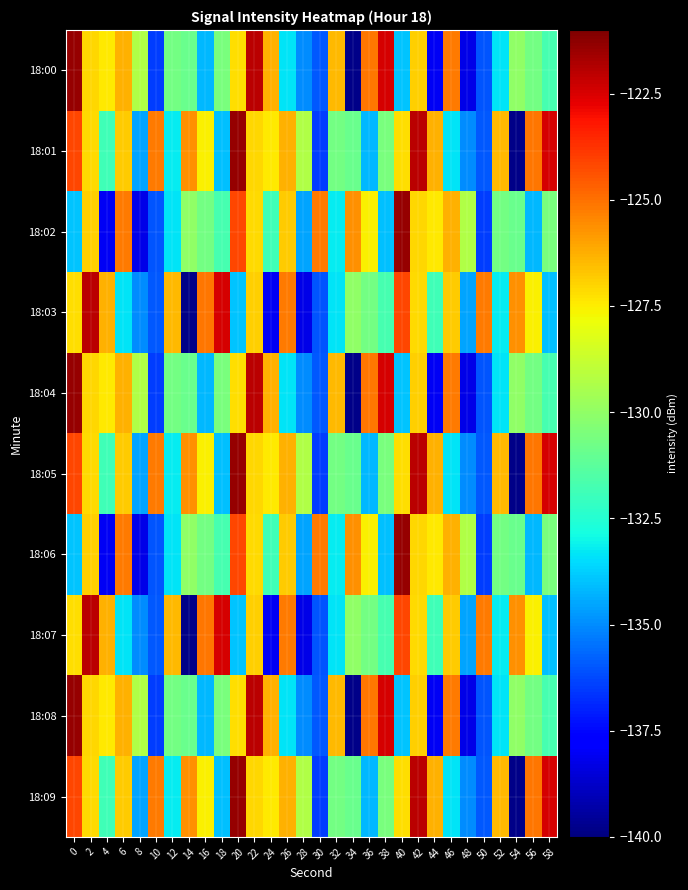

Count the number of categories in the chart.

30